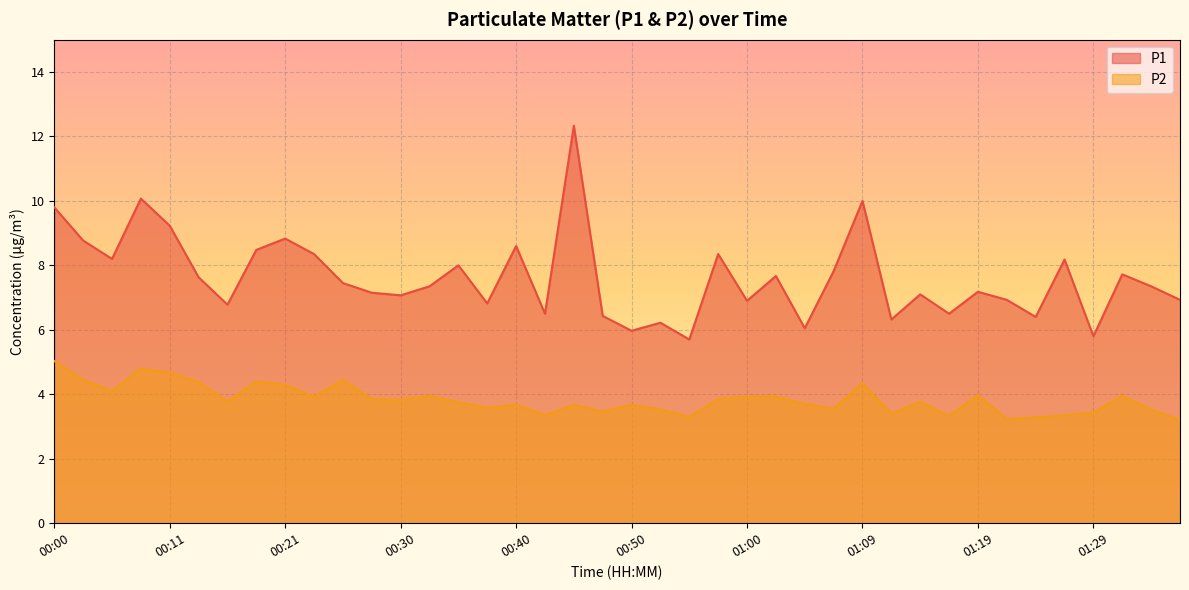

What is the label of the 39th point from the right?

00:02